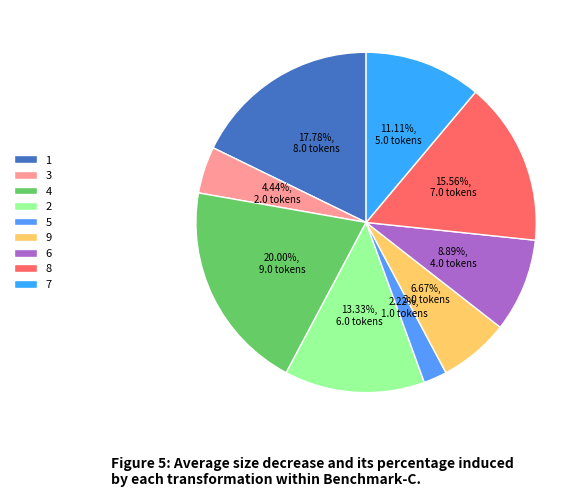

Which slice is the smallest?

5